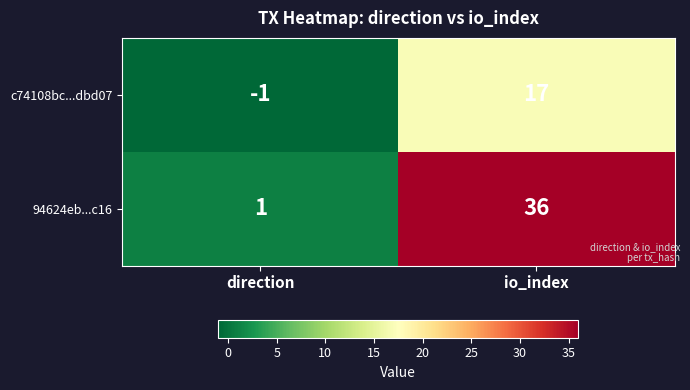

What is the difference between the highest and lowest values at io_index?

19